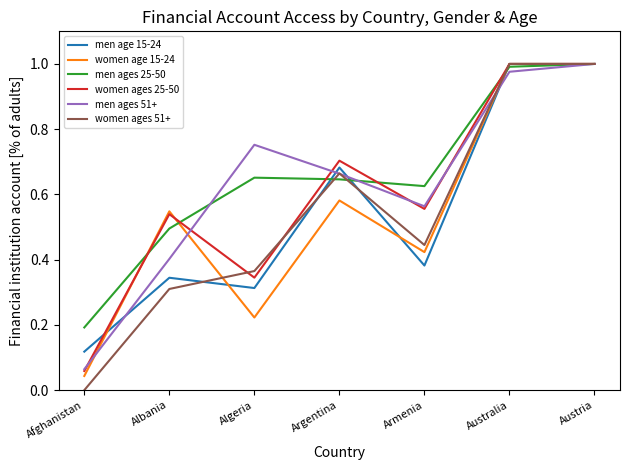

Is the value of men ages 51+ at Armenia greater than the value of women age 15-24 at Armenia?

Yes